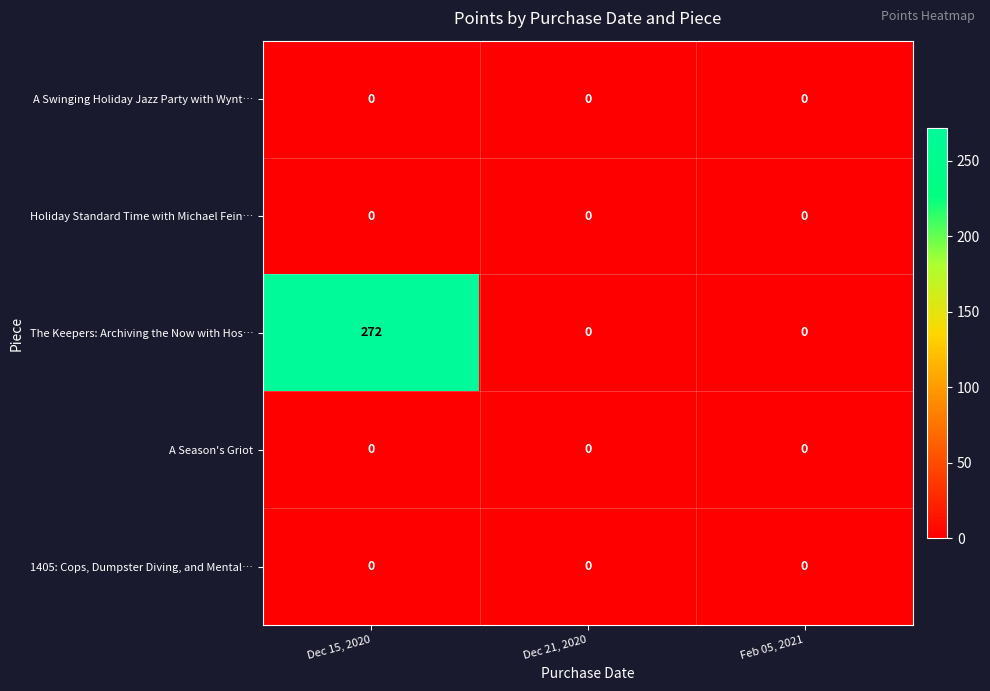

At which category is the sum across all series the highest?

Dec 15, 2020